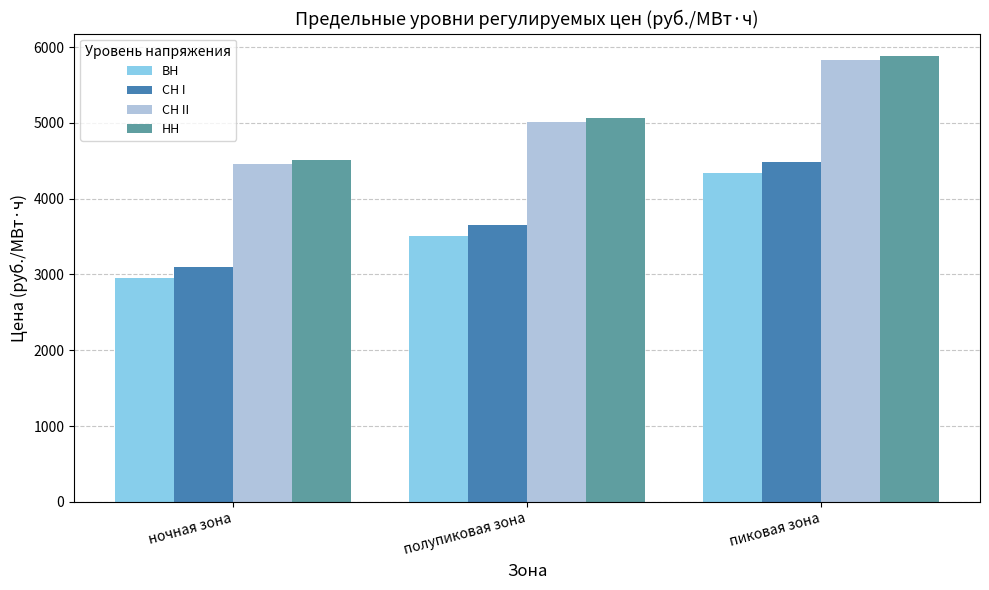

What is the minimum value shown in the chart?

2956.0